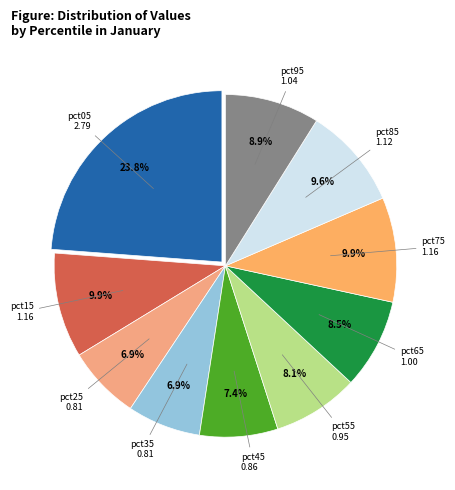

To the nearest percent, what is the difference between the largest and smallest slice percentages?

17%